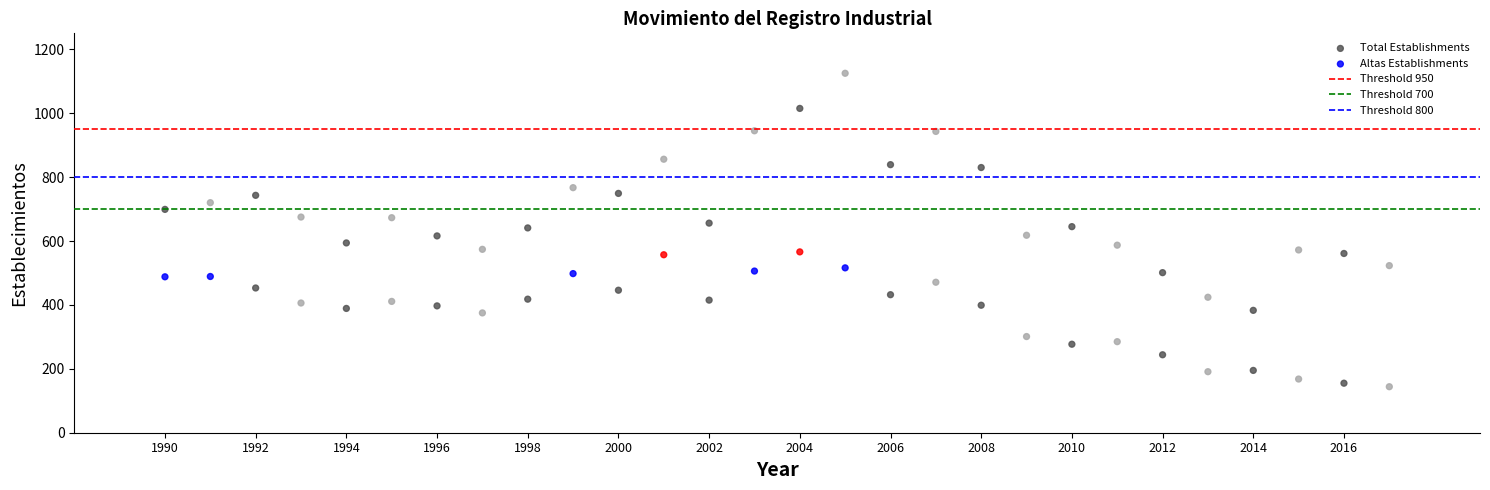

Which series has the widest spread of Y values?

Total Establishments